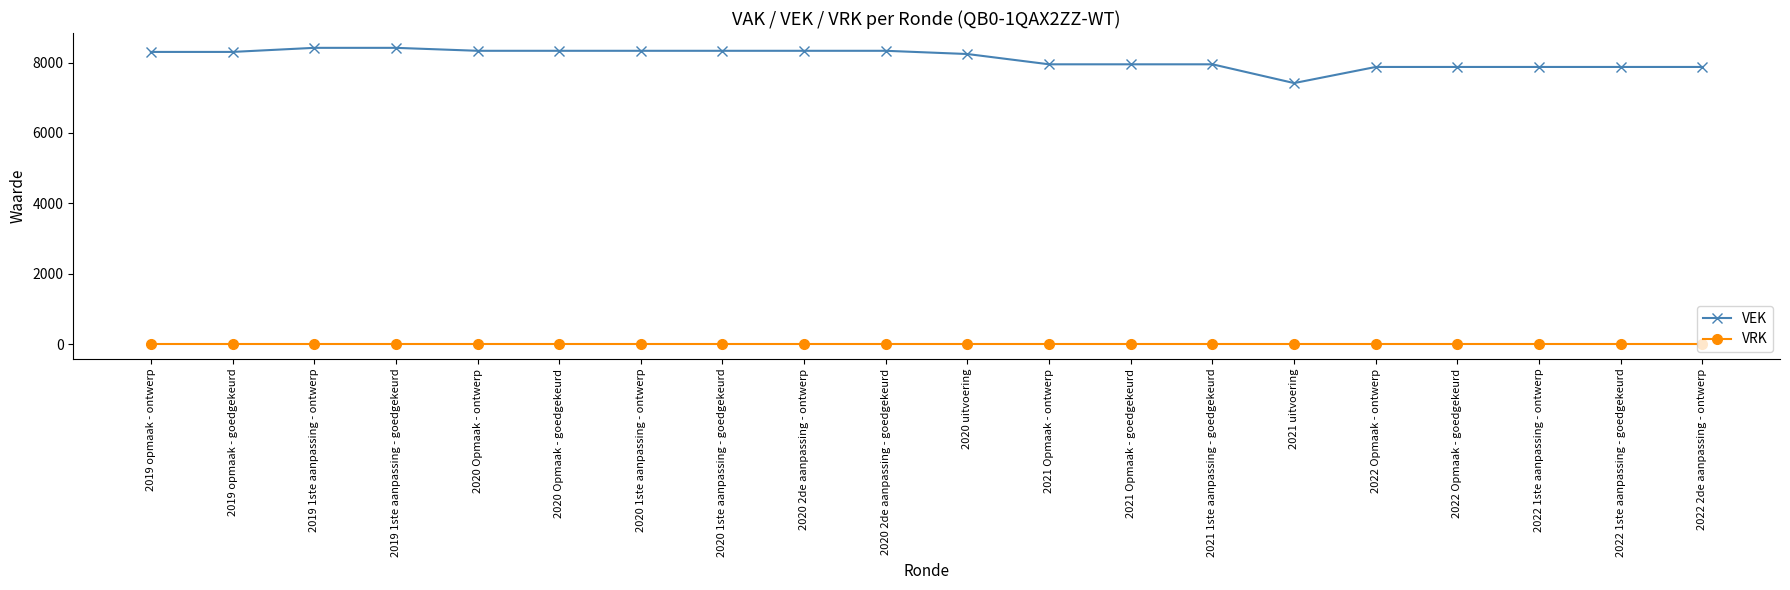

True or false: VEK and VRK cross at least once.

False